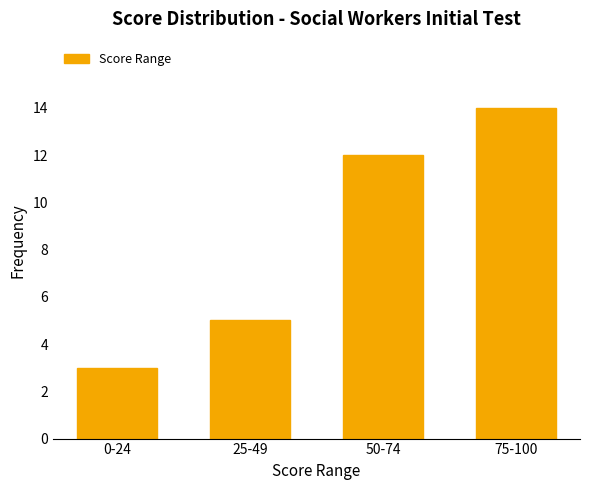

List the labels in order of value, smallest first.

0-24, 25-49, 50-74, 75-100